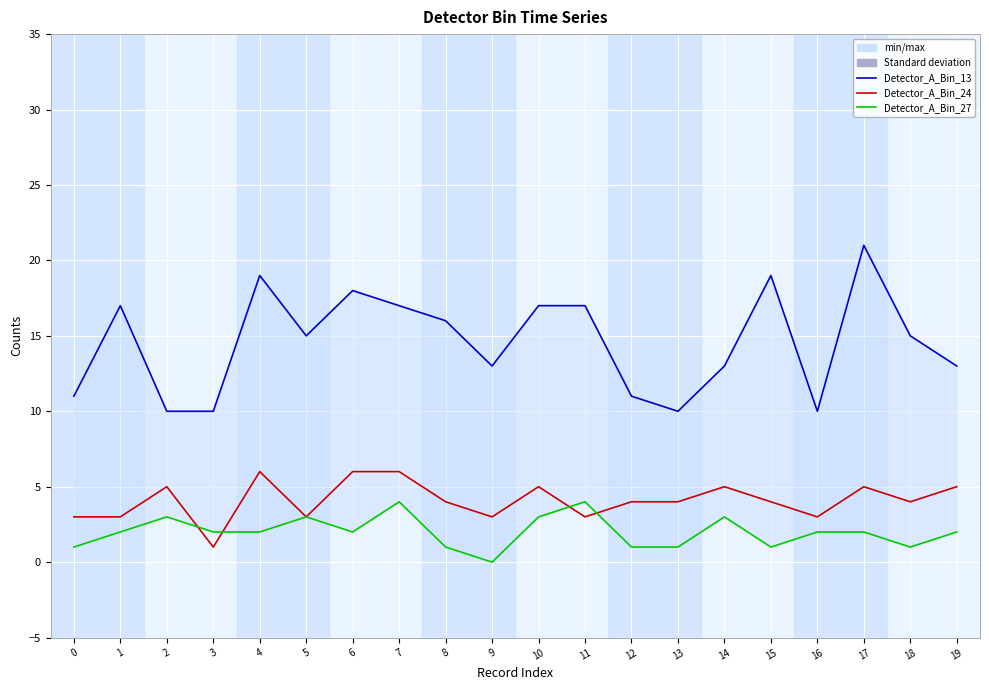

At which category does Detector_A_Bin_27 reach its first local peak?

2